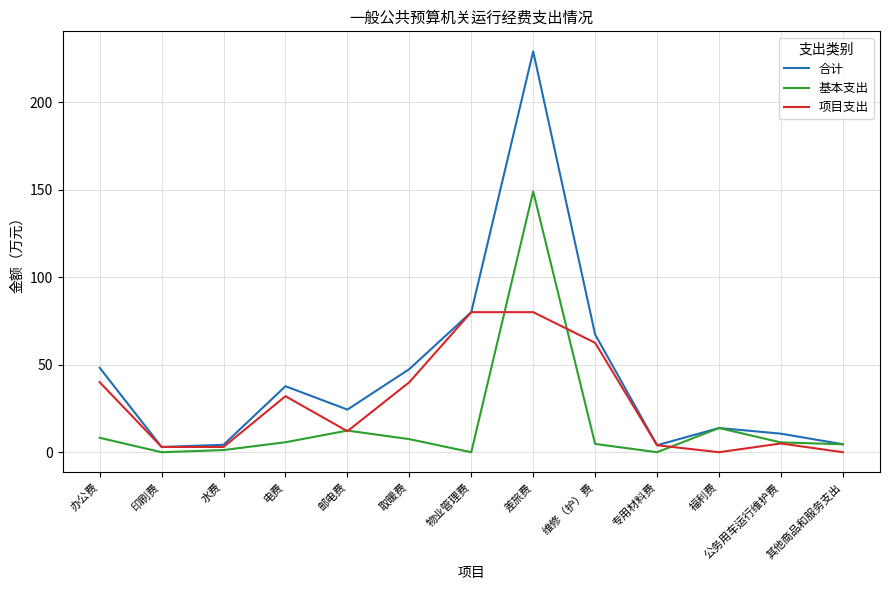

What is the spread (max minus min) of values at 电费?

32.0